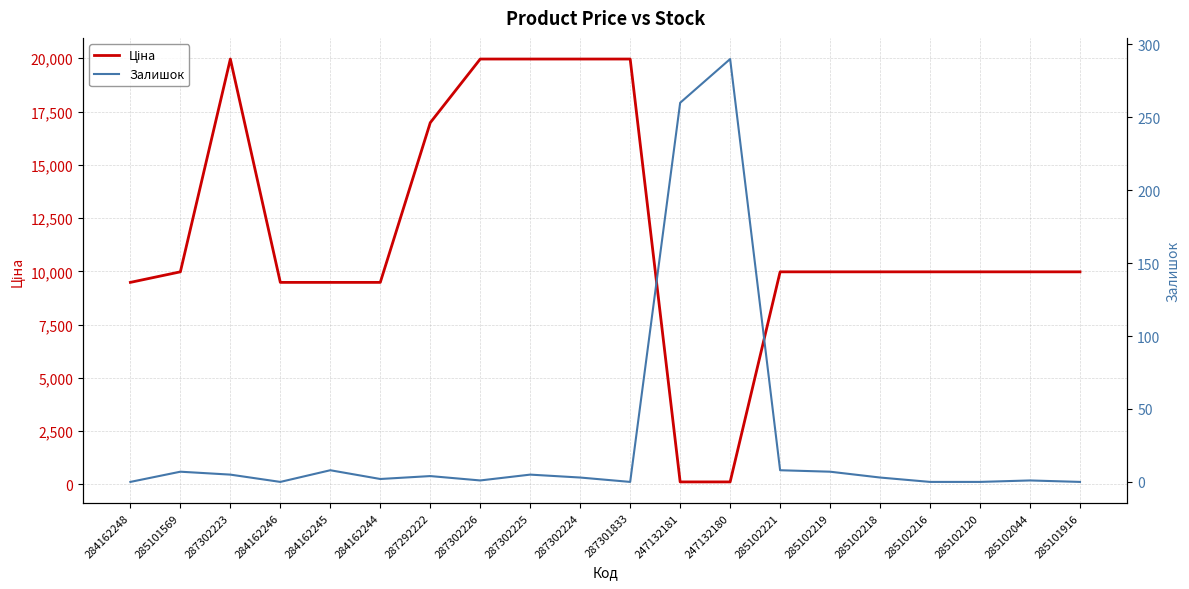

Is it true that Залишок equals 4.0 at 287292222?

True